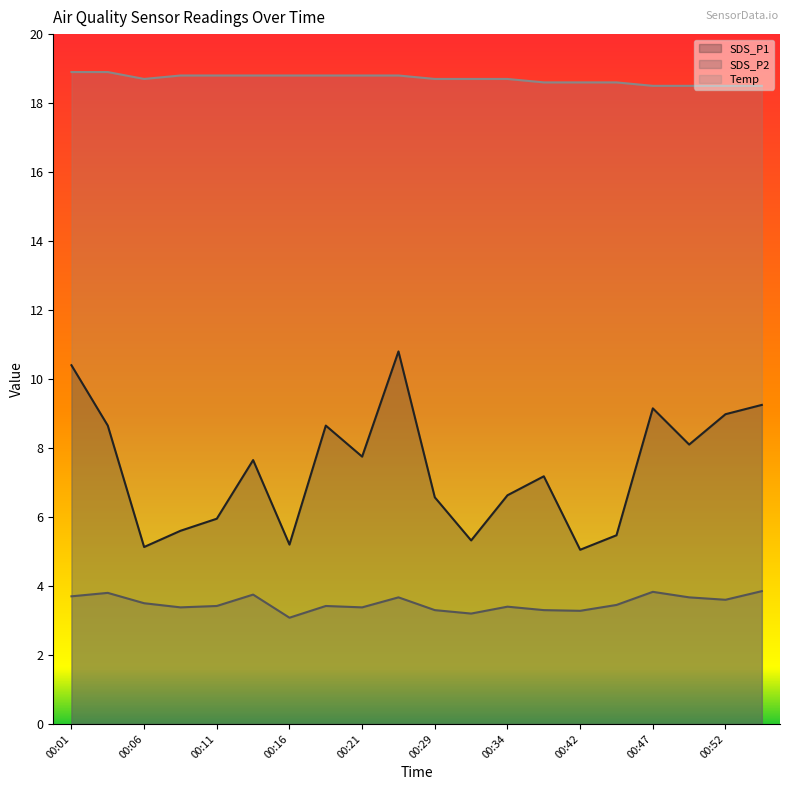

Rank the categories by SDS_P2 value from lowest to highest.

00:16, 00:31, 00:42, 00:29, 00:37, 00:09, 00:21, 00:34, 00:11, 00:19, 00:44, 00:06, 00:52, 00:24, 00:49, 00:01, 00:14, 00:04, 00:47, 00:55